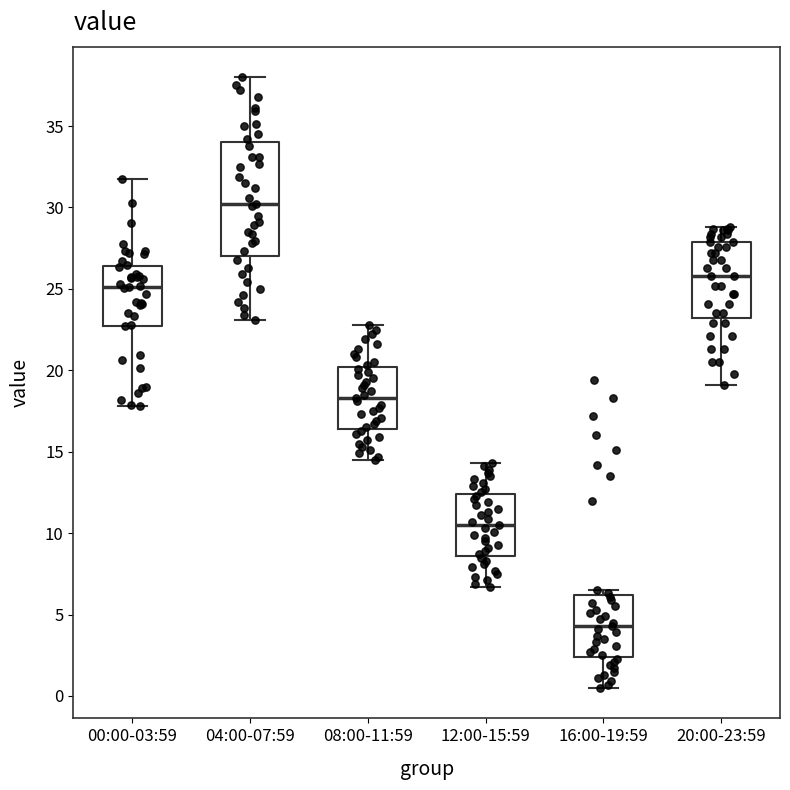

Reading left to right, read every box against the y-axis: the position of its median line, the range the box covers, and the ends of its whiskers. The values are not printed on the chart, so give them approximately, as read against the axis.

00:00-03:59: median 25.0, box 22.5 to 26.5, whiskers 18.0 to 31.5
04:00-07:59: median 30.0, box 27.0 to 34.0, whiskers 23.0 to 38.0
08:00-11:59: median 18.5, box 16.5 to 20.0, whiskers 14.5 to 23.0
12:00-15:59: median 10.5, box 8.5 to 12.5, whiskers 6.5 to 14.5
16:00-19:59: median 4.5, box 2.5 to 6.0, whiskers 0.5 to 6.5
20:00-23:59: median 26.0, box 23.0 to 28.0, whiskers 19.0 to 29.0